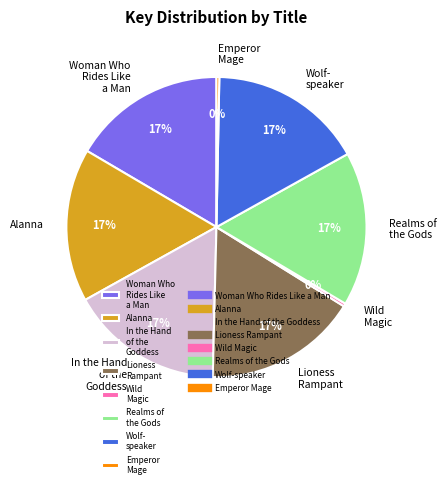

Between Emperor Mage and Alanna, which is larger?

Alanna